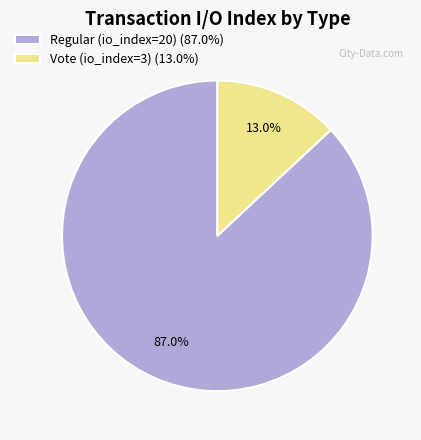

Which has a higher value, Vote (io_index=3) or Regular (io_index=20)?

Regular (io_index=20)